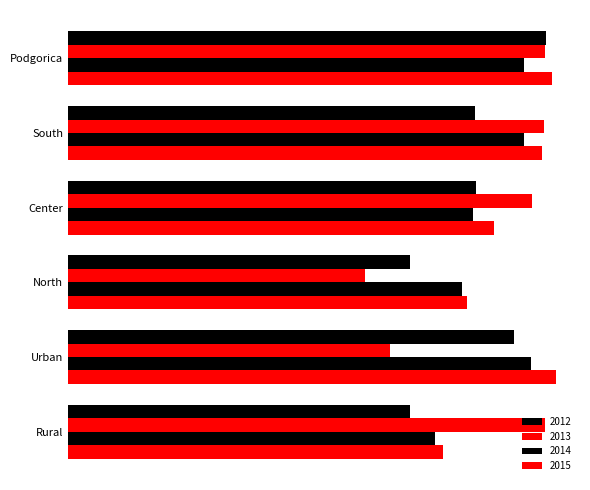

Reading left to right, extract all data points from this chart.

2012: 59.6	50.8	50.9	42.6	55.6	42.7
2013: 59.5	59.4	57.8	37.0	40.2	59.5
2014: 56.9	56.9	50.5	49.1	57.7	45.8
2015: 60.4	59.1	53.1	49.7	60.8	46.7